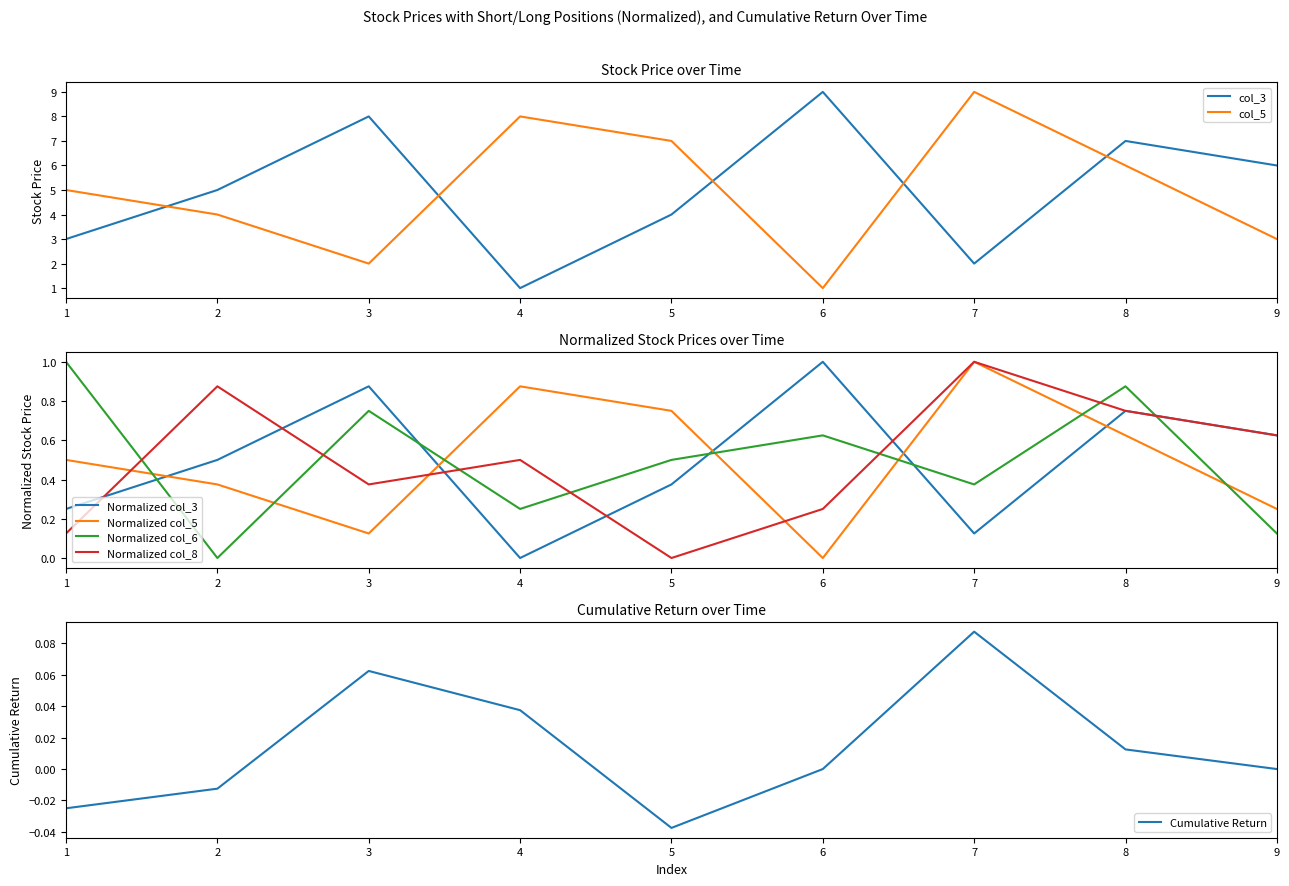

What is the sum of the col_6 values at 9 and 6?

0.8